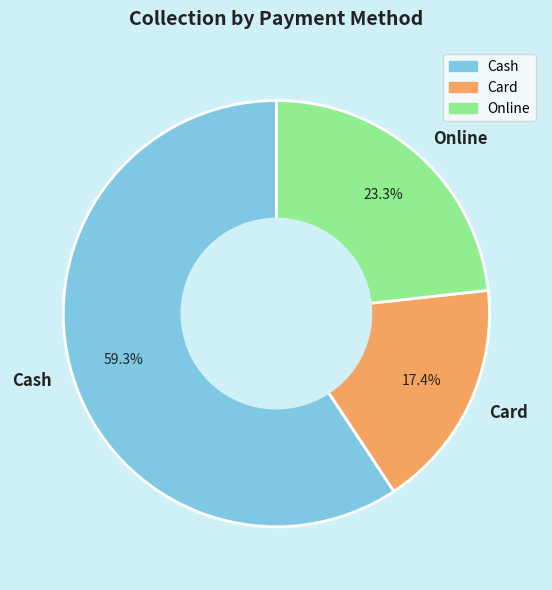

Approximately how many times larger is the value at Cash compared to Card?

3.4